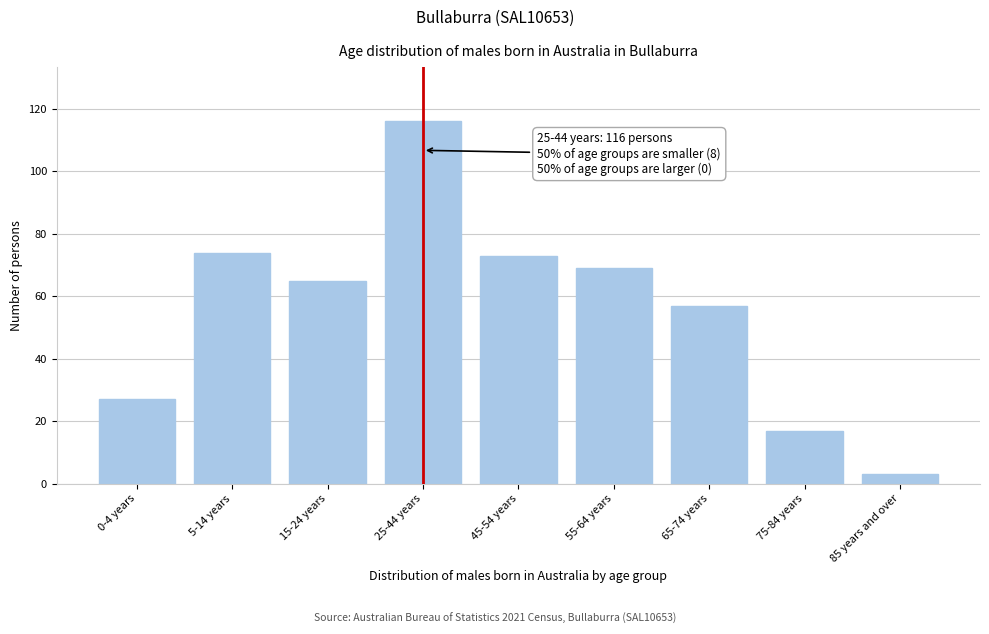

Reading left to right, list all the values displayed in this chart.

0-4 years=27	5-14 years=74	15-24 years=65	25-44 years=116	45-54 years=73	55-64 years=69	65-74 years=57	75-84 years=17	85 years and over=3